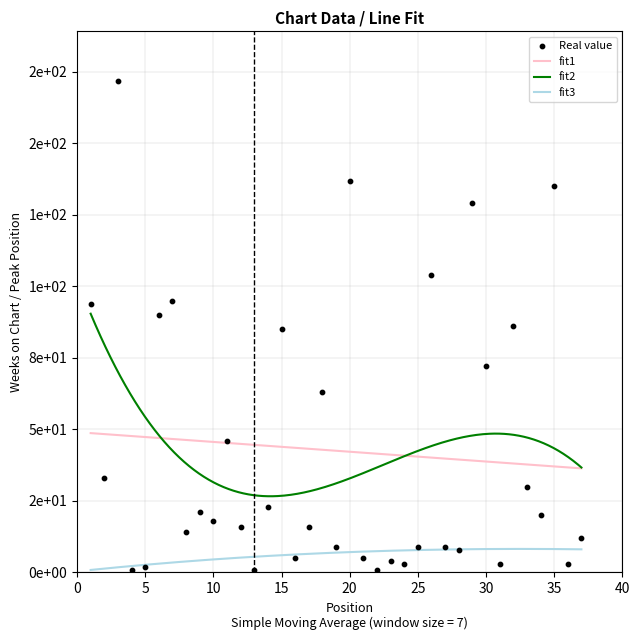

What is the ratio of the value at 37 to the value at 30?

0.2